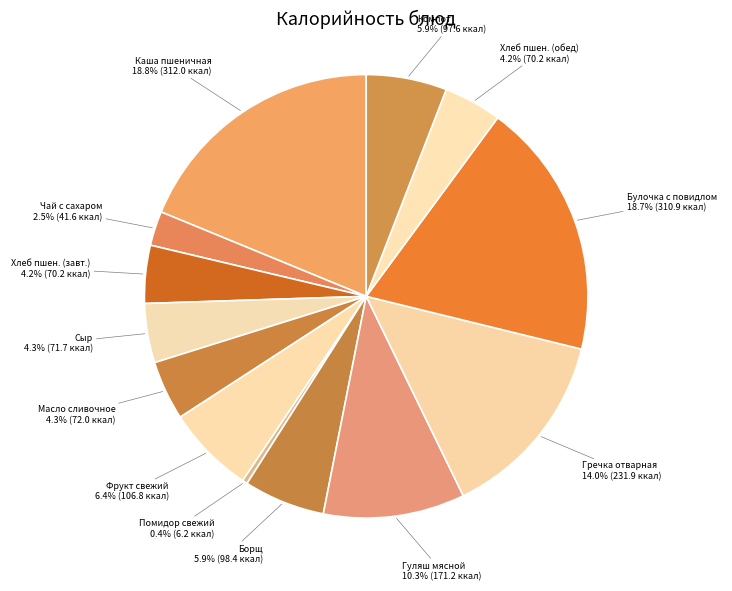

What is the ratio of the value at Сыр to the value at Фрукт свежий?

0.7